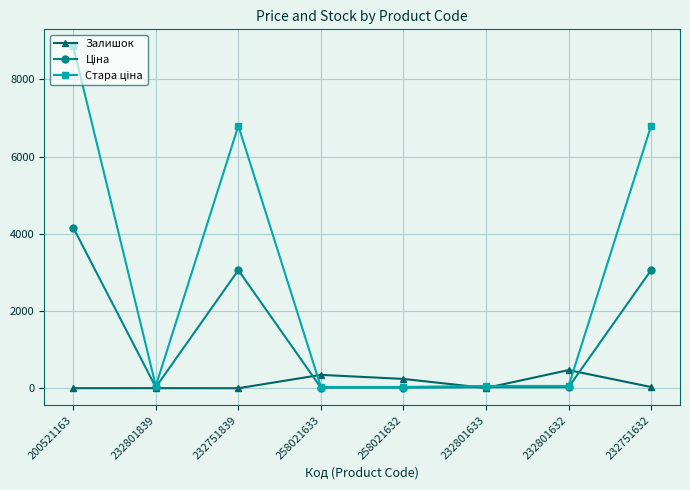

What is the label of the 1st point from the left?

200521163